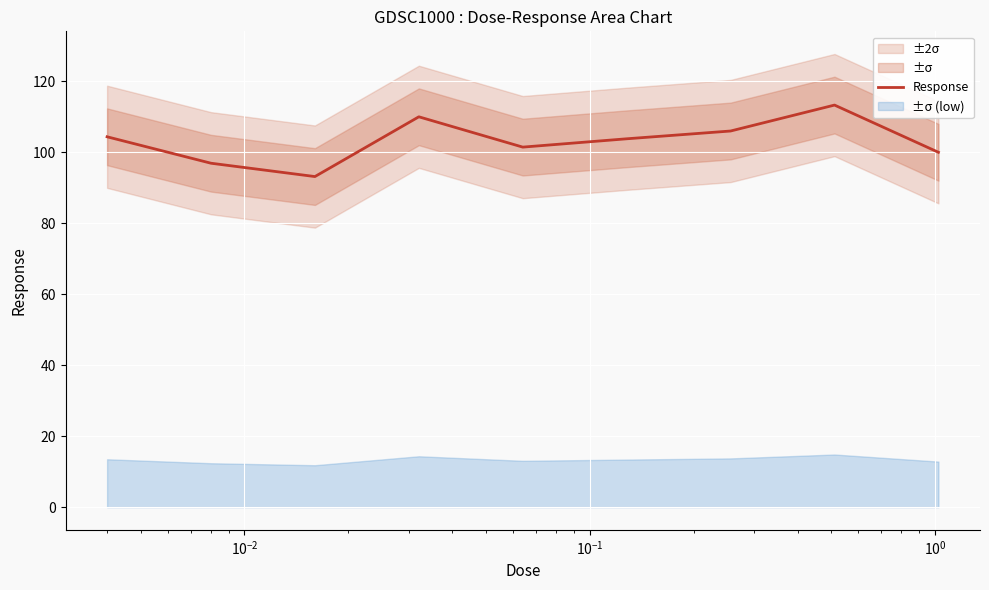

What is the highest value of the Response series?

113.4